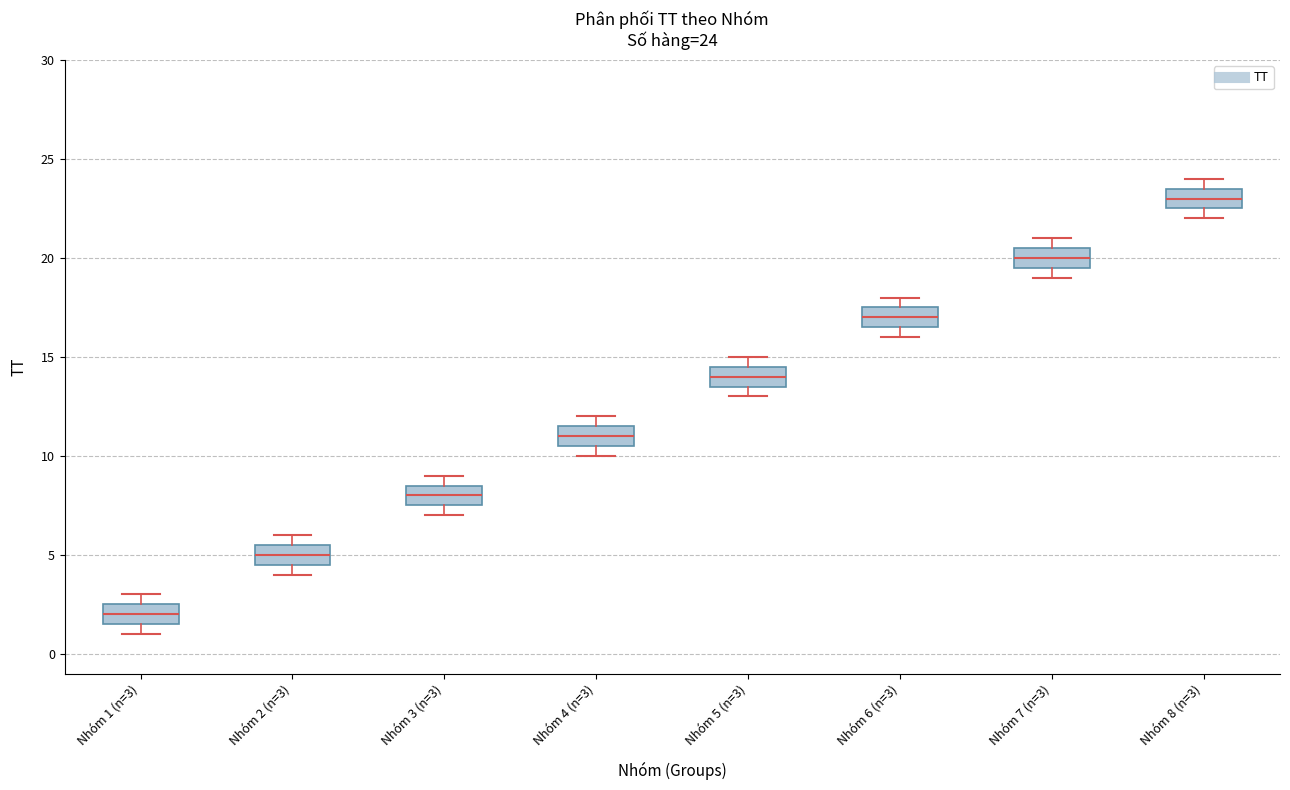

Which box has the lowest median line?

Nhóm 1 (n=3)